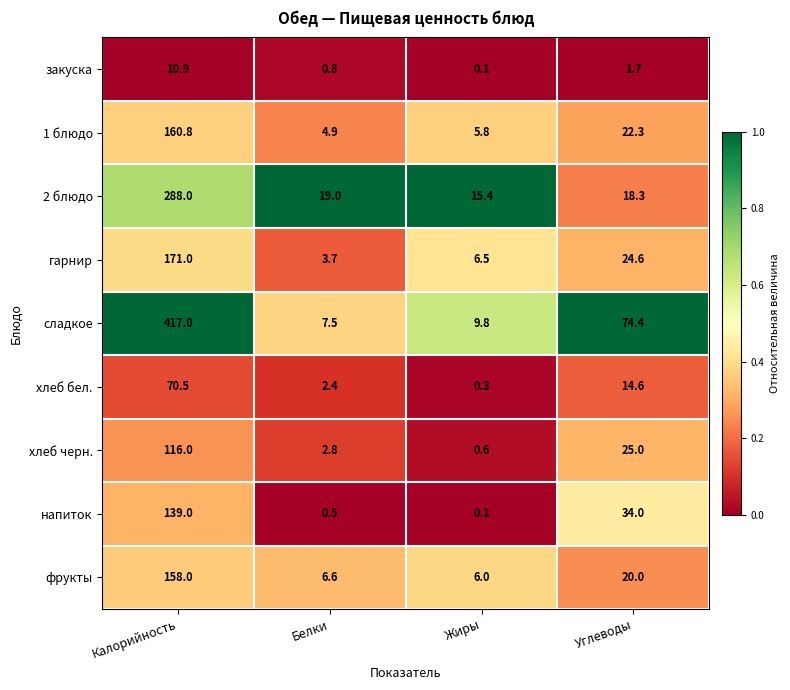

At how many categories does at least one series exceed 0?

4